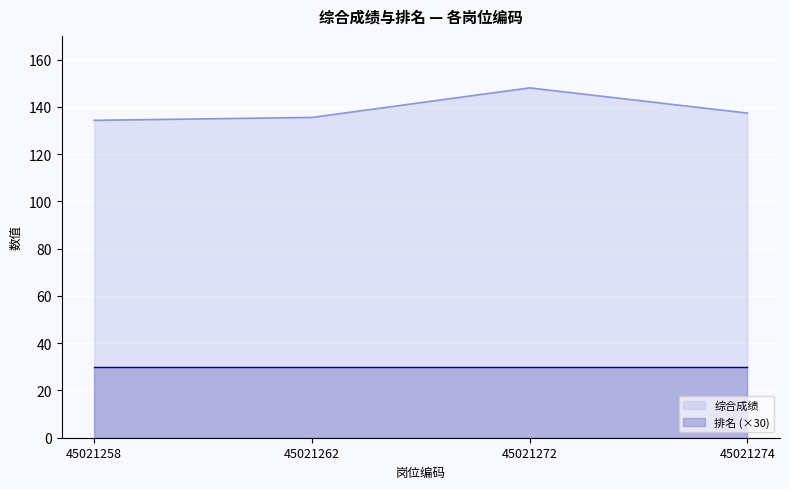

Rank the categories by value from lowest to highest.

45021258, 45021262, 45021274, 45021272